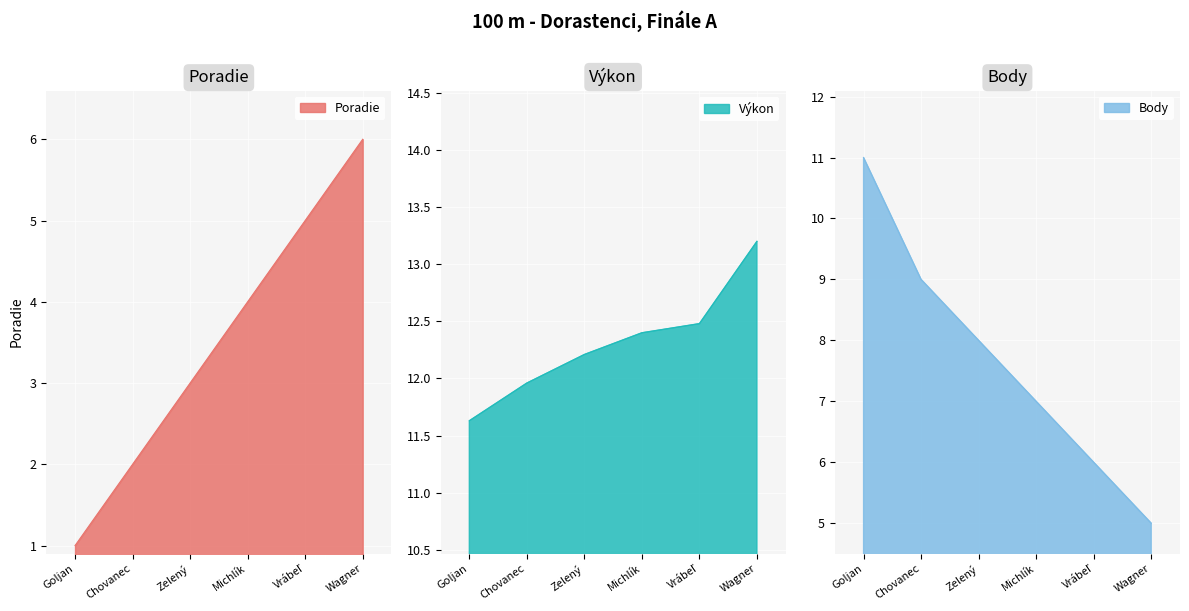

True or false: Výkon and Poradie intersect in this chart.

False